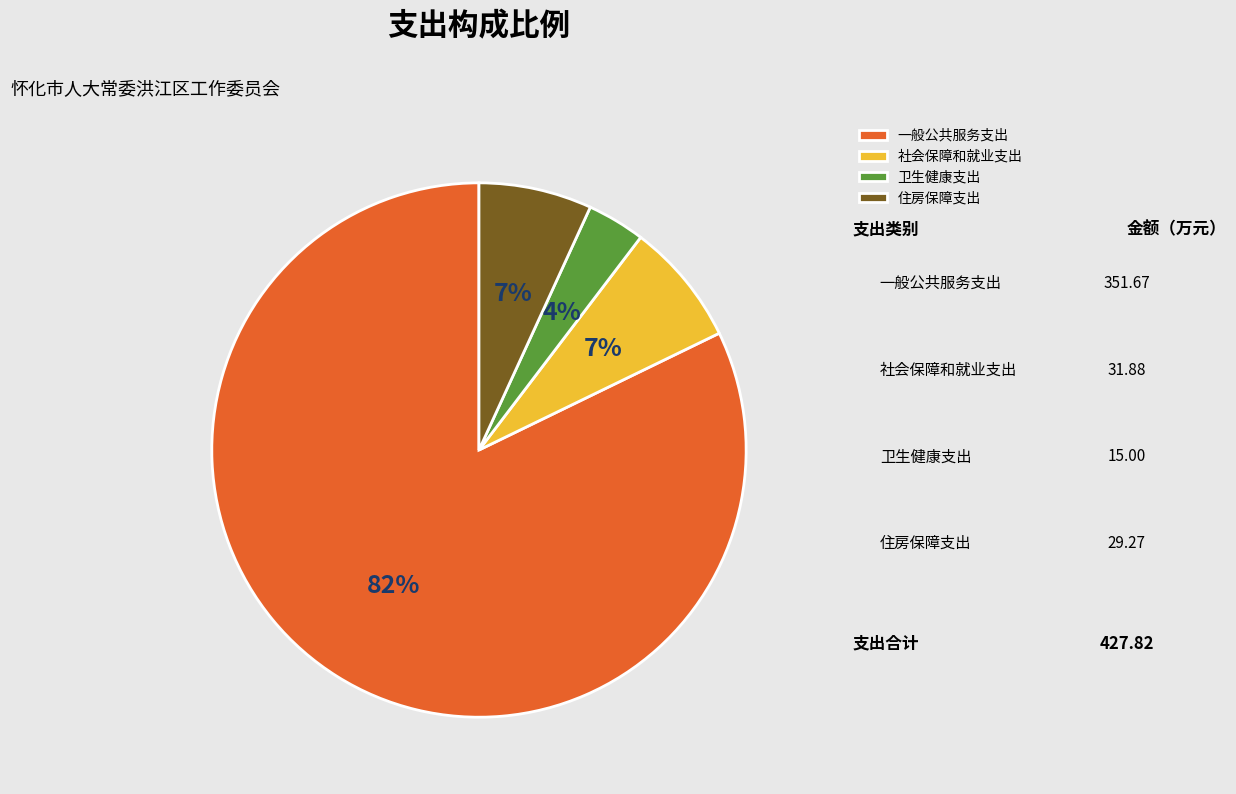

To the nearest percent, what percentage of the pie is 一般公共服务支出?

82%